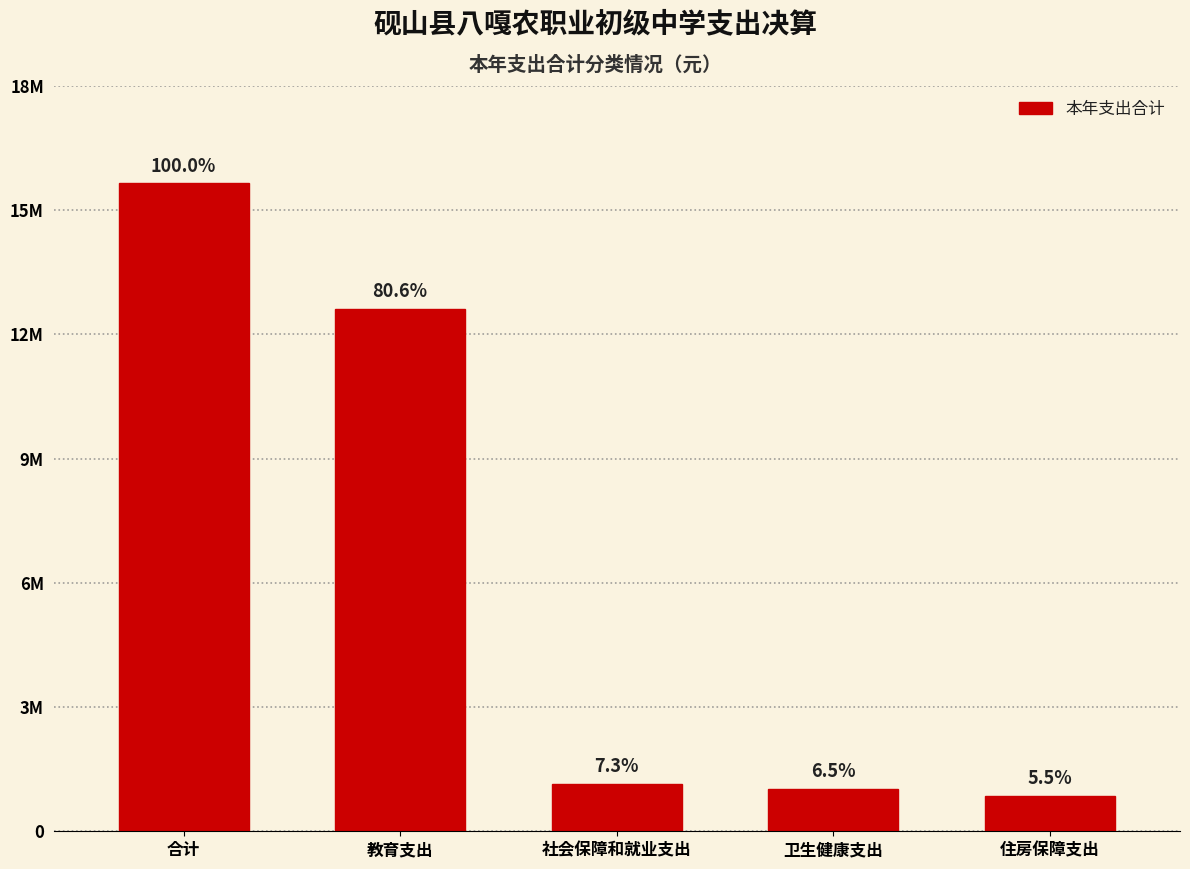

Does the chart contain any negative values?

No